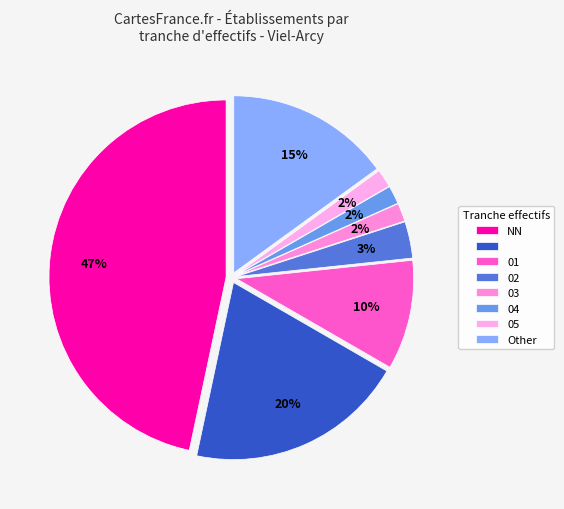

Count the number of slices in the pie.

8